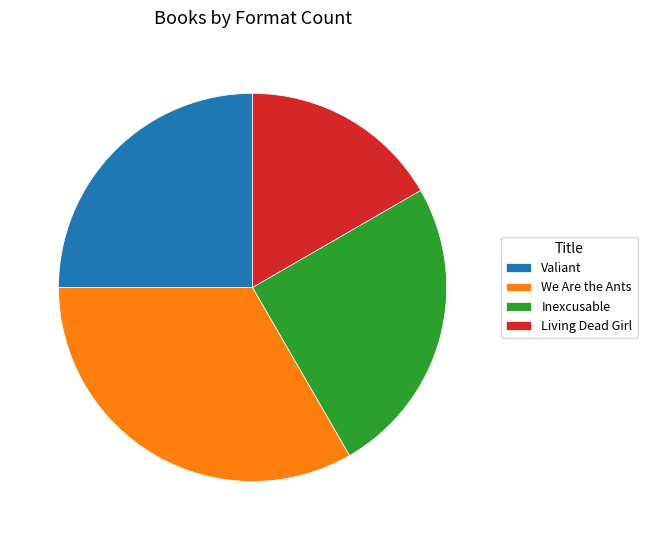

Is it true that Living Dead Girl is 25% of the pie?

False